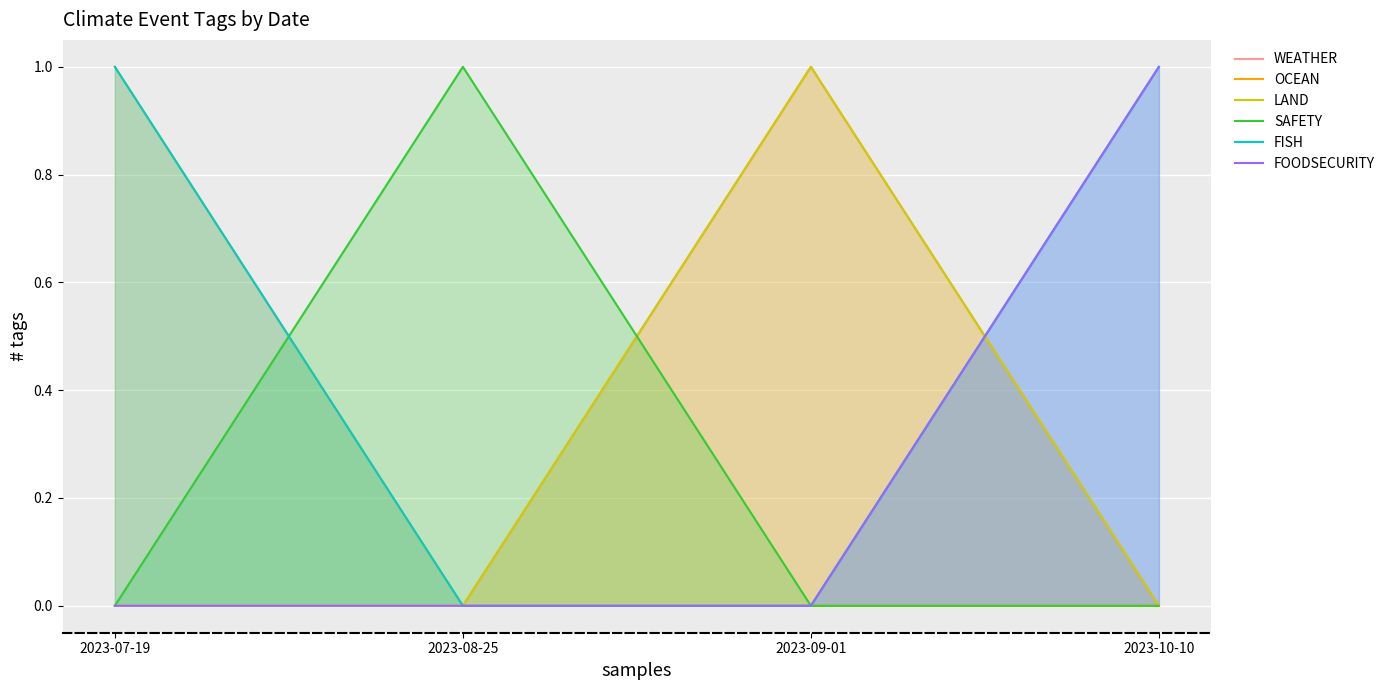

Is the value of SAFETY at 2023-10-10 greater than the value of FOODSECURITY at 2023-07-19?

No